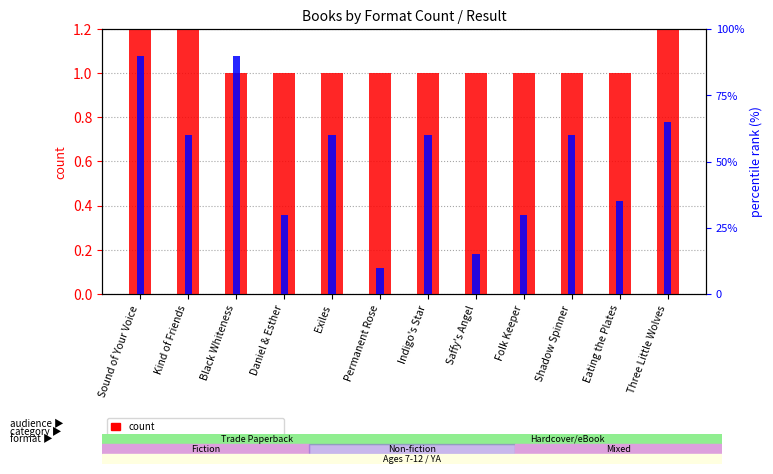

What position from the right is Black Whiteness?

10